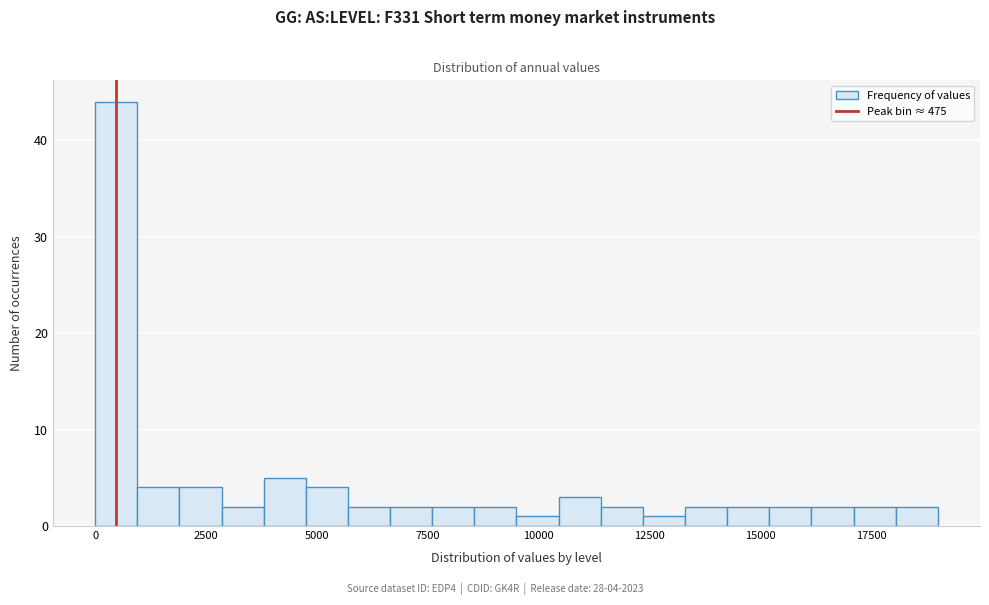

Read against the x-axis, roughly where is the centre of the tallest bar?

500